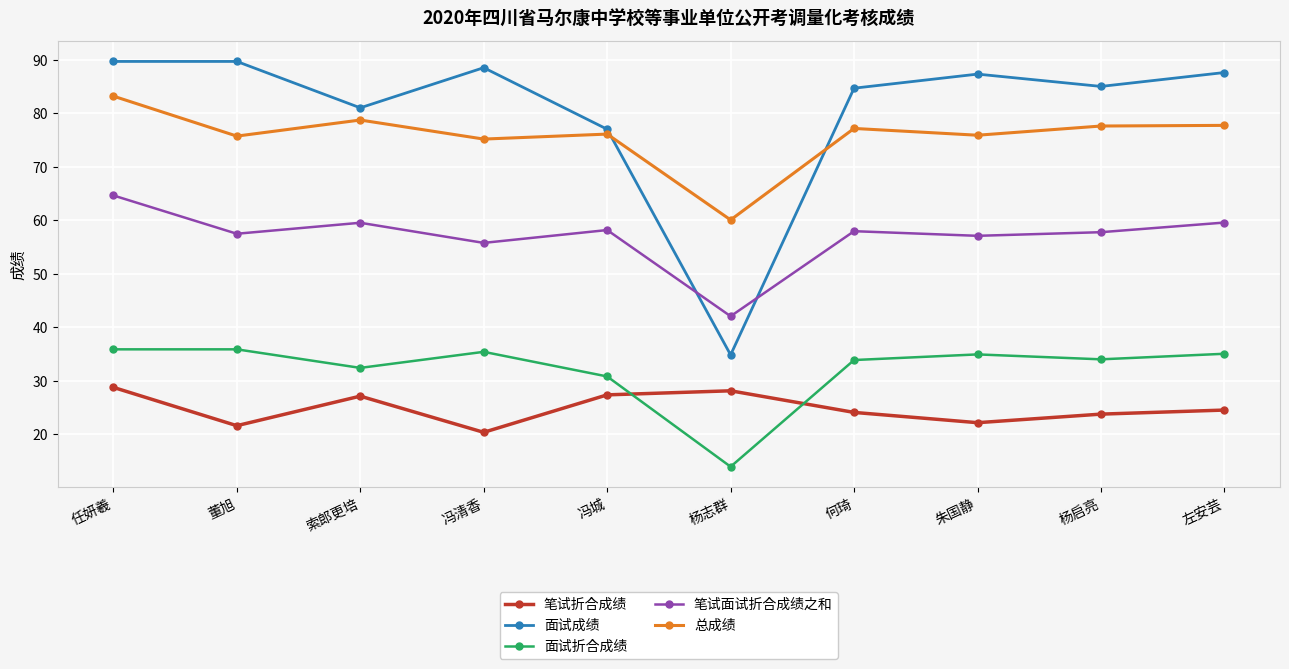

What is the difference between the 面试成绩 values at 杨志群 and 朱国静?

52.5